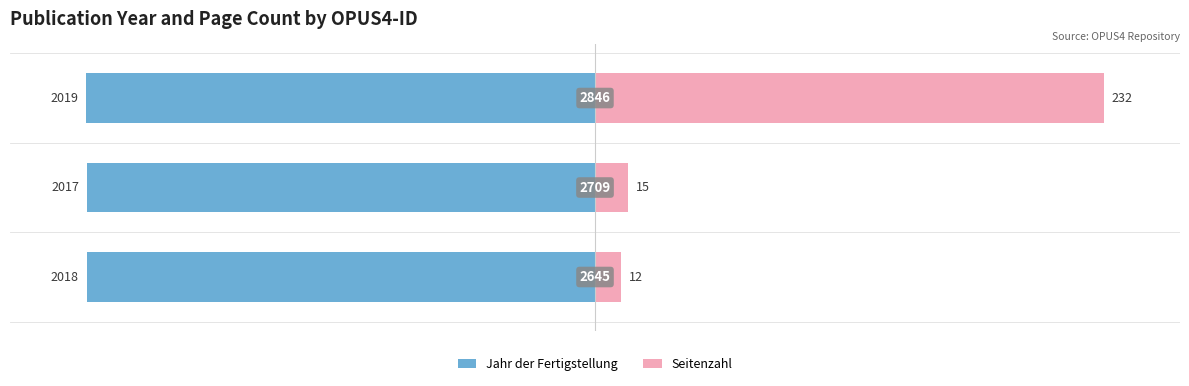

True or false: Seitenzahl has a value of 139.2 at 2.

False